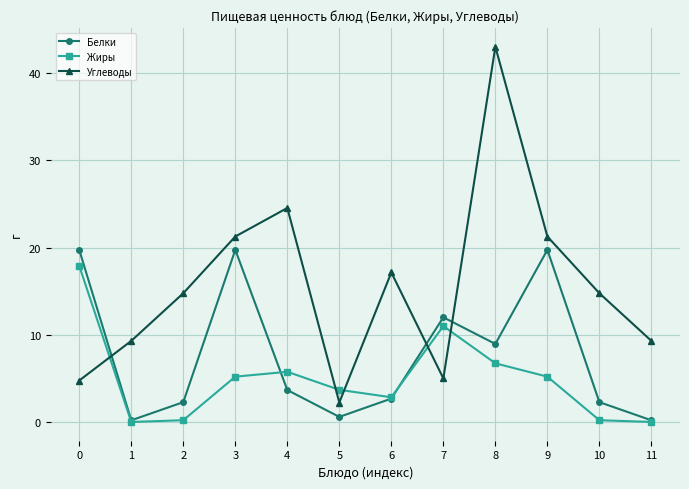

Rank the series by their average value, from lowest to highest.

Жиры, Белки, Углеводы